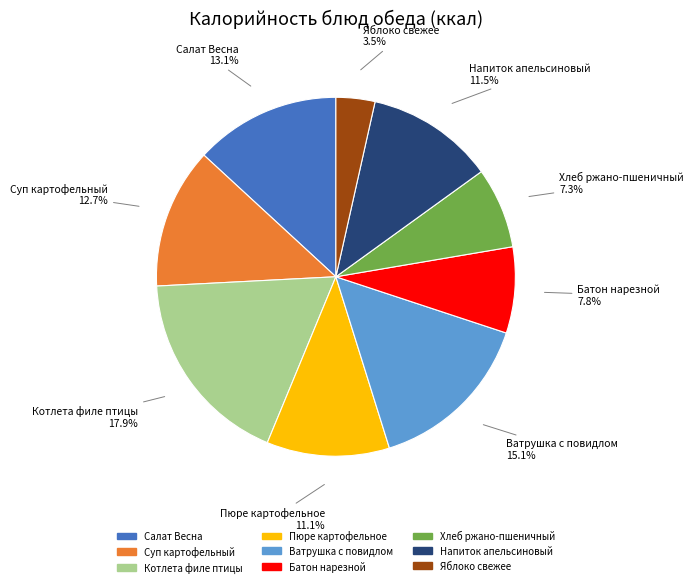

The Котлета филе птицы slice represents 29% of the pie. True or false?

False